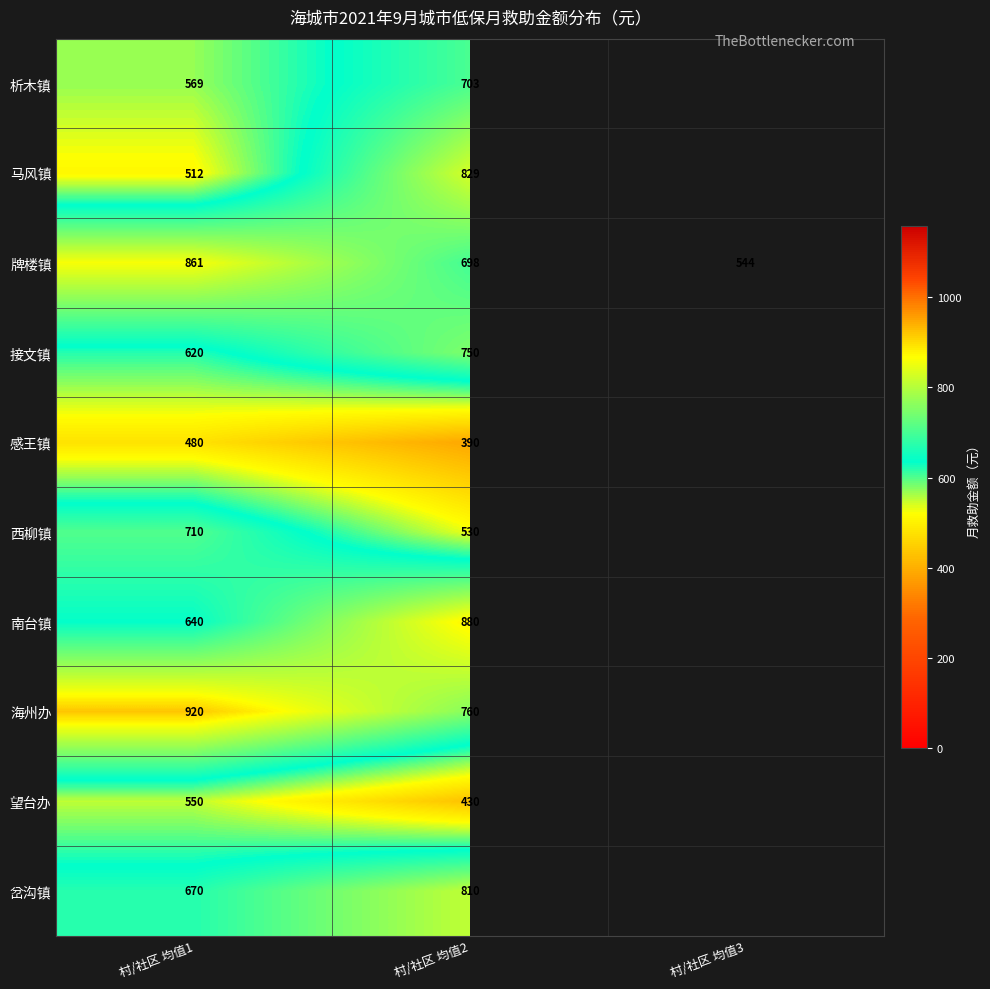

Is it true that 牌楼镇 equals 810.3 at 村/社区 均值3?

False